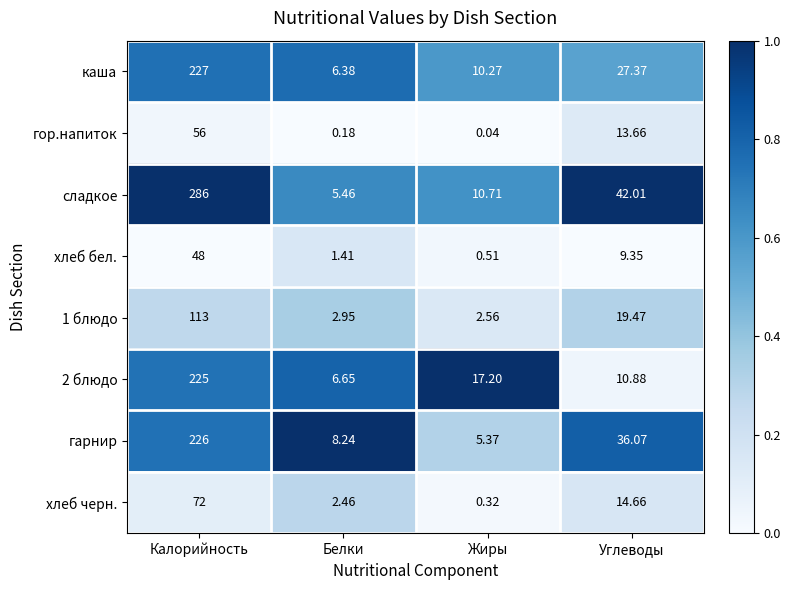

Count the number of categories in the chart.

4